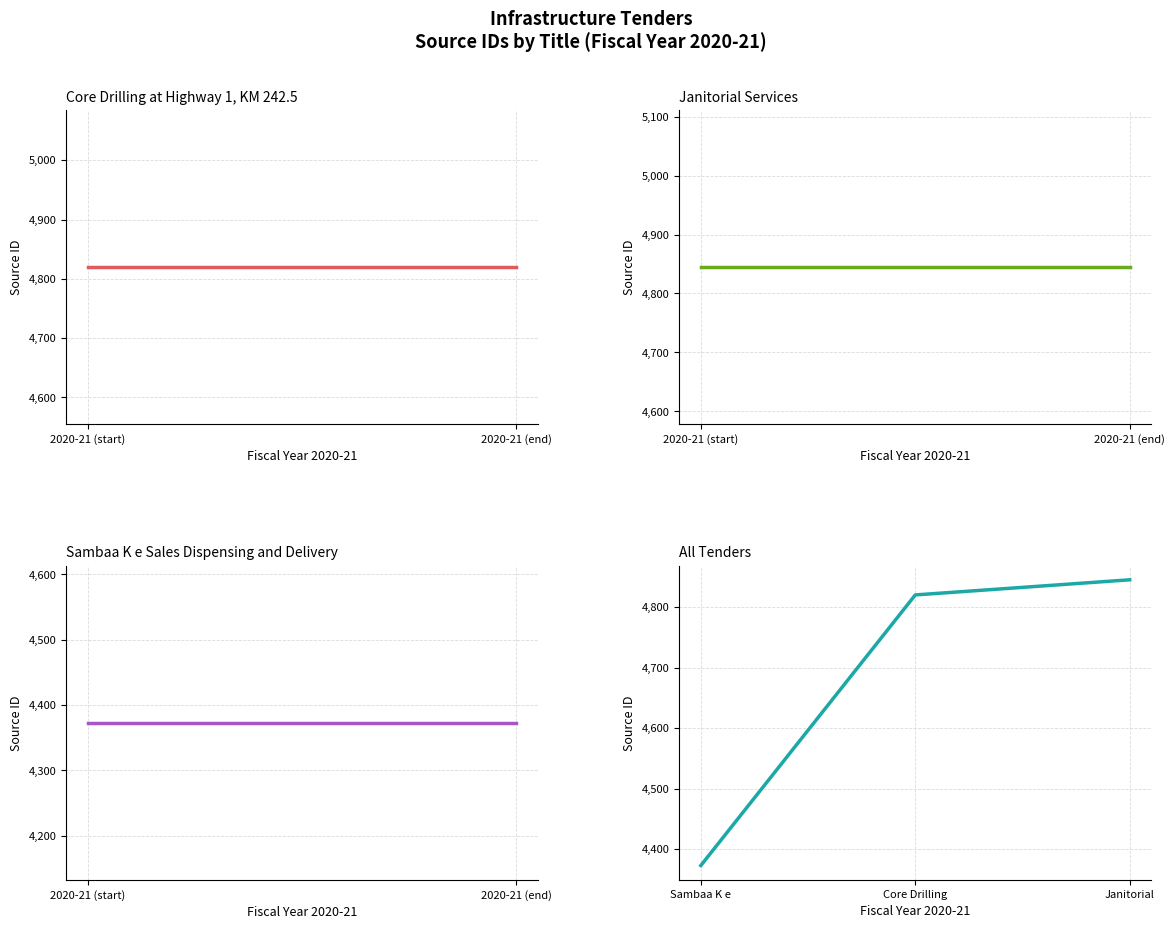

What is the sum of the values at Core Drilling and Janitorial?

9665